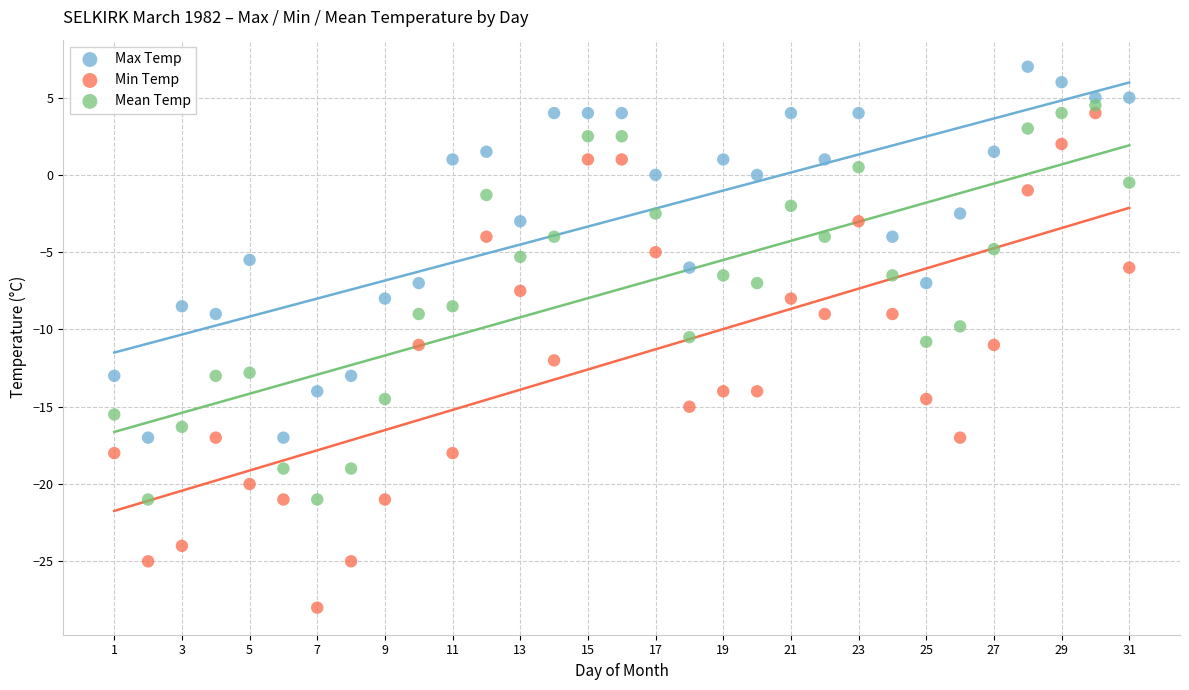

Across all data points, what is the range of X values (max minus min)?

30.0